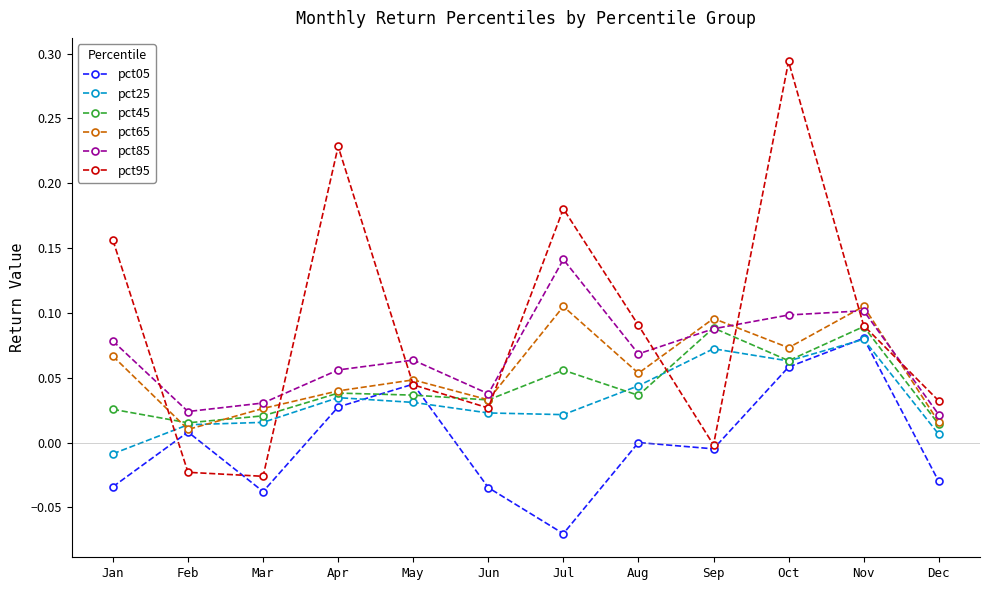

How many interior local valleys does the pct95 series have?

3